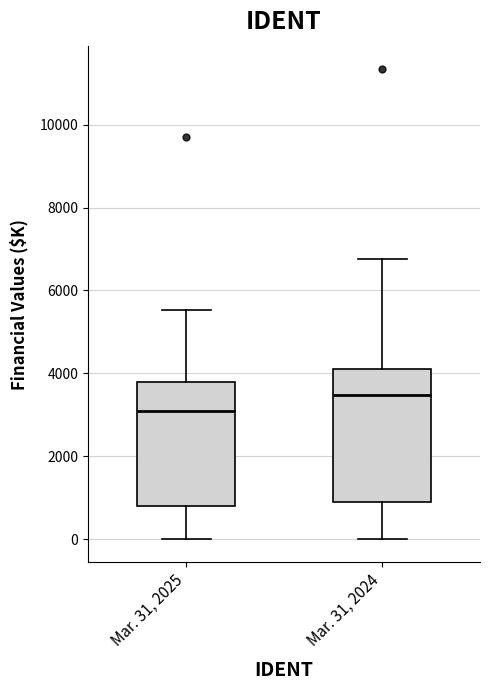

Reading left to right, transcribe this box plot: for each box, give where its median line is, the range the box spans, and where its two whiskers end, as read against the y-axis. The values are not printed on the chart, so give them approximately, as read against the axis.

Mar. 31, 2025: median 3000, box 800 to 3800, whiskers 0 to 5600
Mar. 31, 2024: median 3400, box 800 to 4200, whiskers 0 to 6800